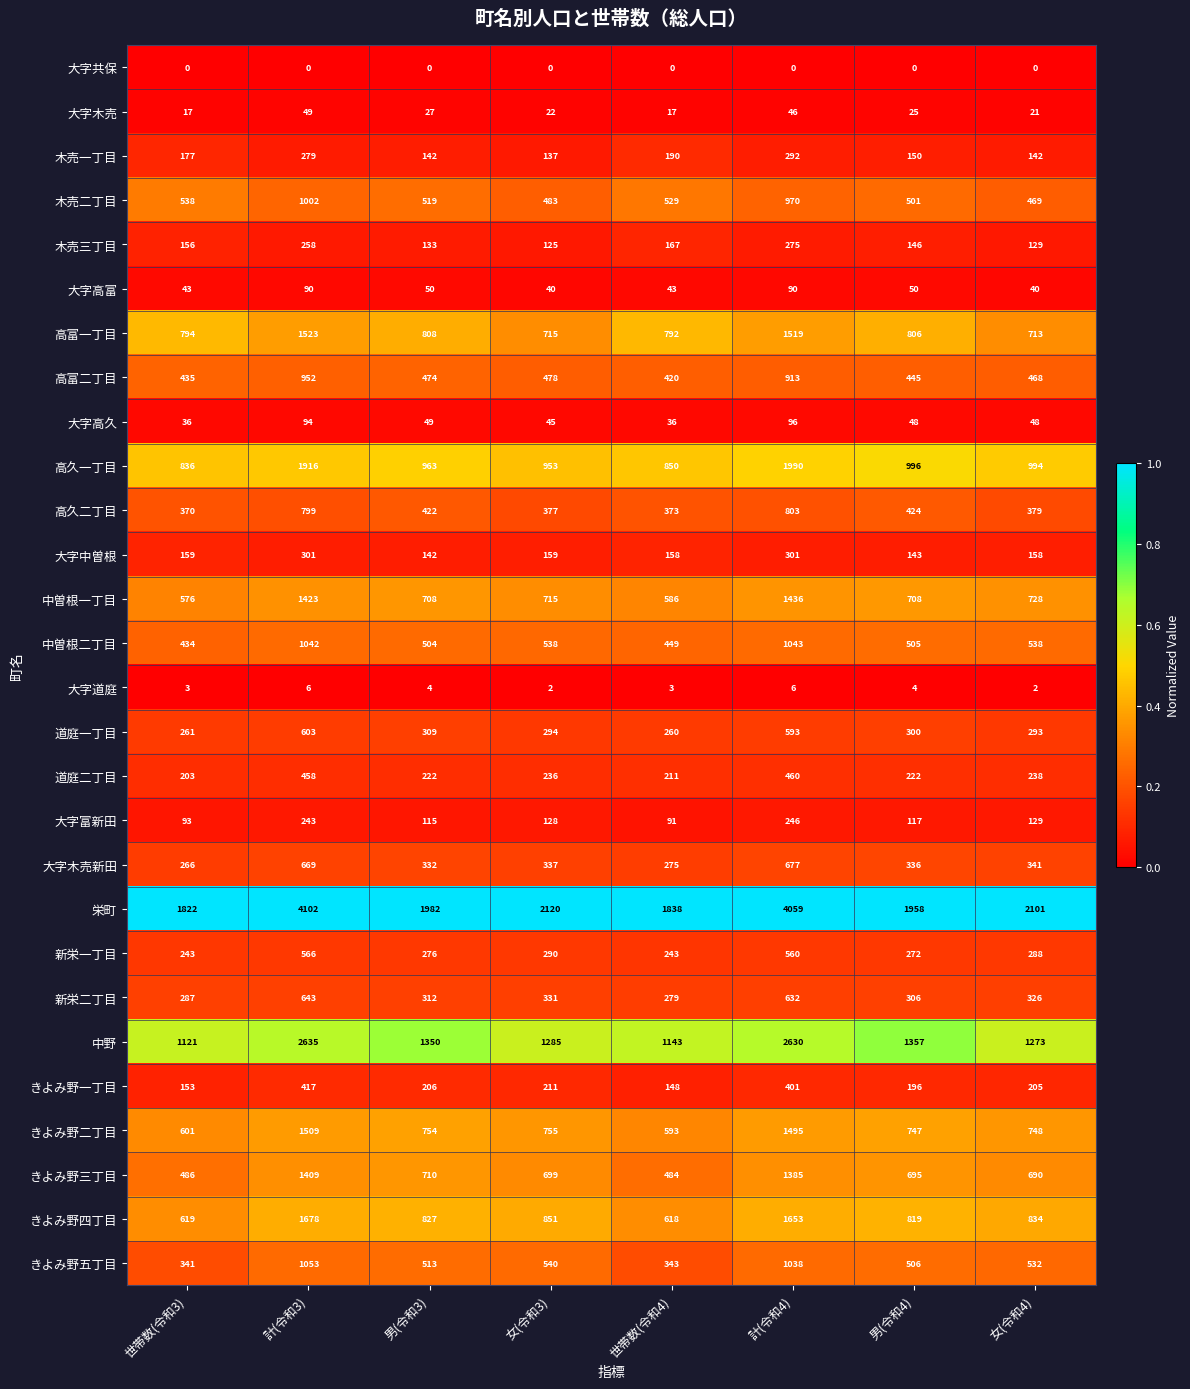

Rank the series at 男(令和4) from lowest to highest value.

大字共保, 大字道庭, 大字木売, 大字高久, 大字高富, 大字富新田, 大字中曽根, 木売三丁目, 木売一丁目, きよみ野一丁目, 道庭二丁目, 新栄一丁目, 道庭一丁目, 新栄二丁目, 大字木売新田, 高久二丁目, 高富二丁目, 木売二丁目, 中曽根二丁目, きよみ野五丁目, きよみ野三丁目, 中曽根一丁目, きよみ野二丁目, 高富一丁目, きよみ野四丁目, 高久一丁目, 中野, 栄町